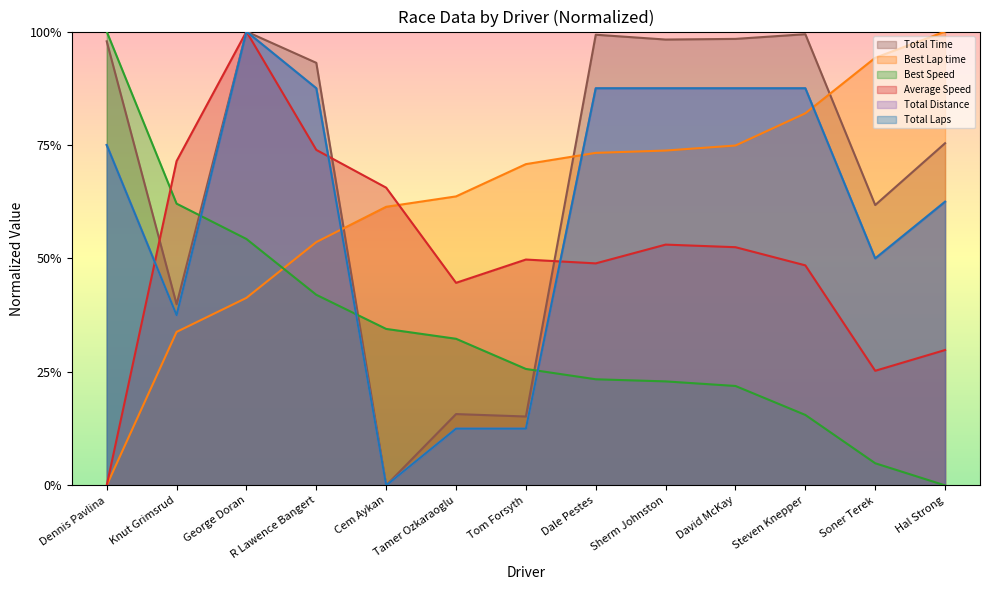

At which category does Average Speed reach its first local valley?

Tamer Ozkaraoglu